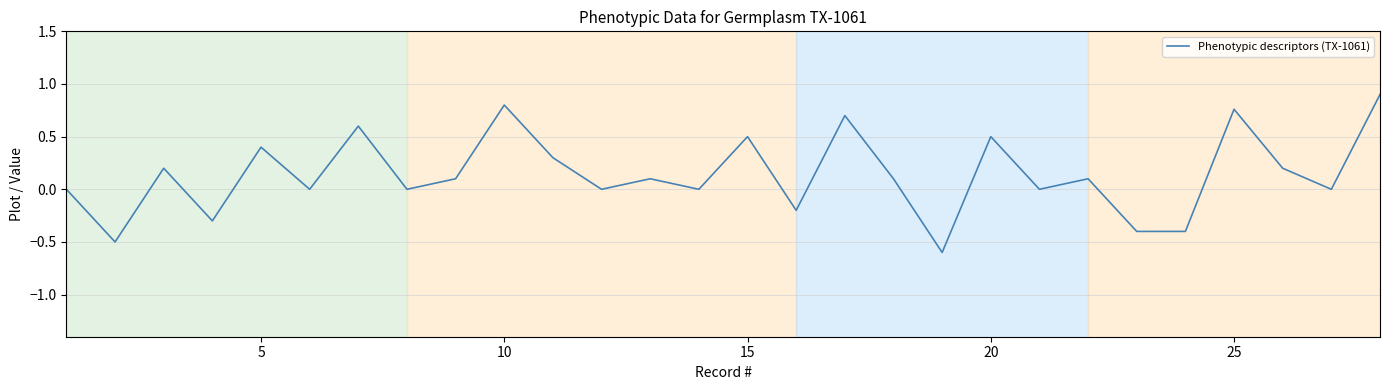

What is the sum of all values?

3.9